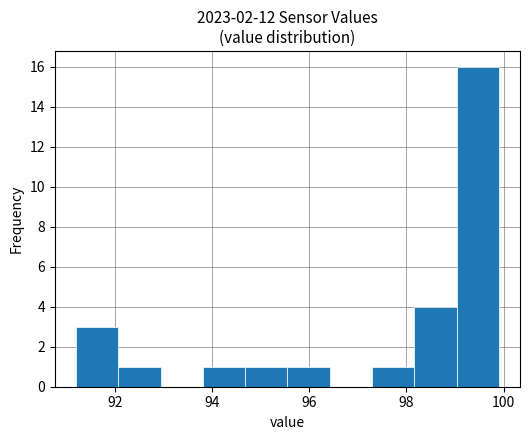

Reading left to right, transcribe this chart: for each bar, give the range it covers on the x-axis and its height. Neither the bar edges nor the heights are printed on the chart, so give them approximately, as read against the axes.

91.2 to 92.0: 3
92.0 to 93.0: 1
93.0 to 93.8: 0
93.8 to 94.6: 1
94.6 to 95.6: 1
95.6 to 96.4: 1
96.4 to 97.2: 0
97.2 to 98.2: 1
98.2 to 99.0: 4
99.0 to 100.0: 16